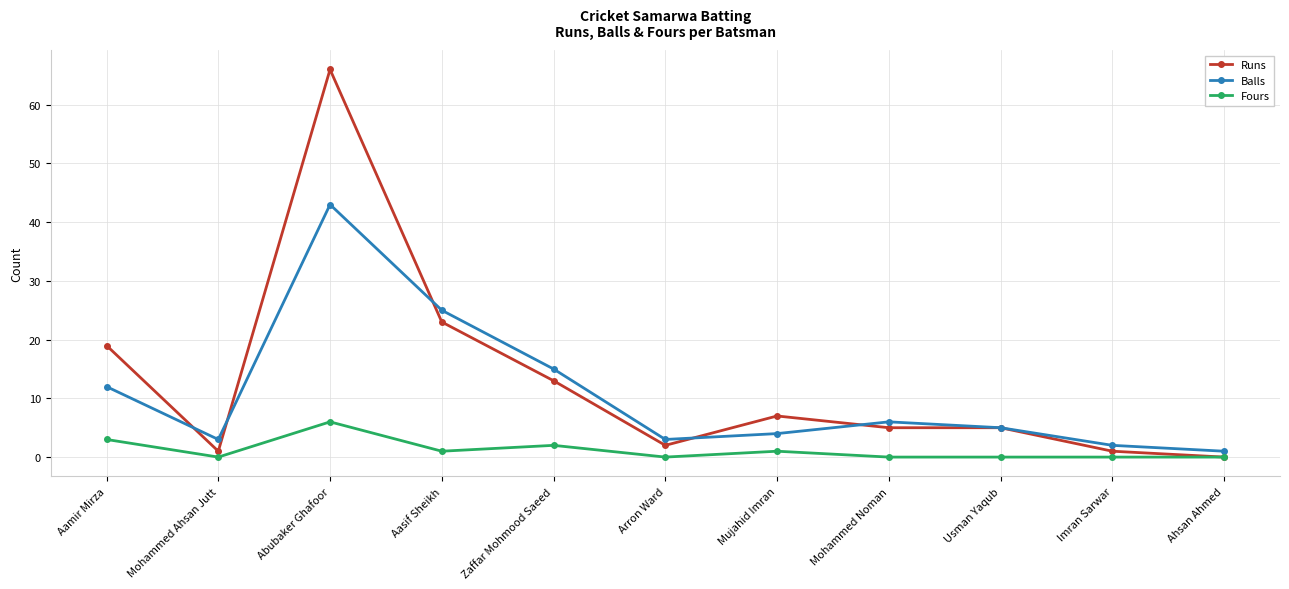

Which series has the widest spread of values?

Runs